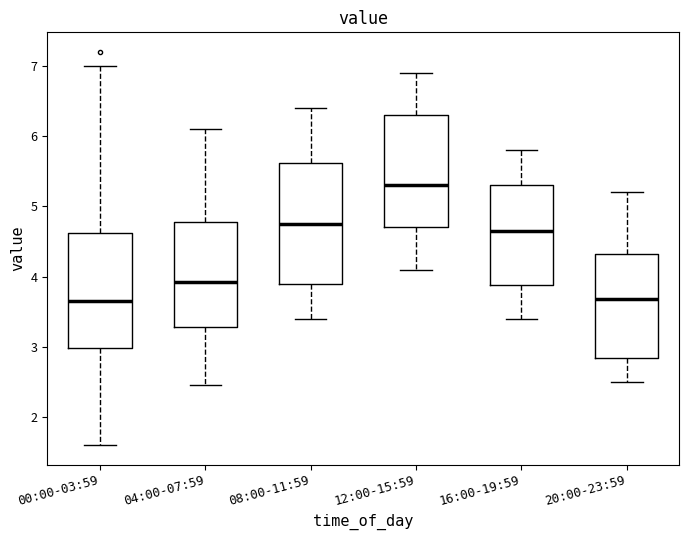

Reading left to right, transcribe this box plot: for each box, give where its median line is, the range the box spans, and where its two whiskers end, as read against the y-axis. The values are not printed on the chart, so give them approximately, as read against the axis.

00:00-03:59: median 3.7, box 3.0 to 4.6, whiskers 1.6 to 7.0
04:00-07:59: median 3.9, box 3.3 to 4.8, whiskers 2.5 to 6.1
08:00-11:59: median 4.8, box 3.9 to 5.6, whiskers 3.4 to 6.4
12:00-15:59: median 5.3, box 4.7 to 6.3, whiskers 4.1 to 6.9
16:00-19:59: median 4.7, box 3.9 to 5.3, whiskers 3.4 to 5.8
20:00-23:59: median 3.7, box 2.8 to 4.3, whiskers 2.5 to 5.2